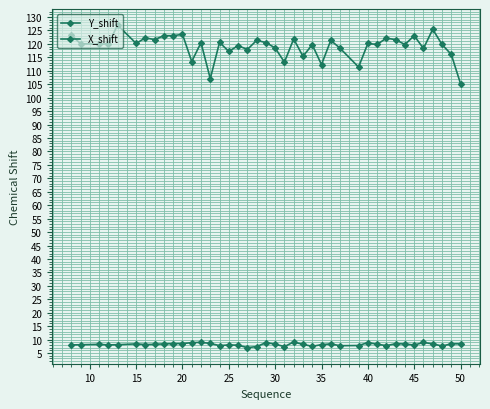

Does the chart have visible grid lines?

Yes